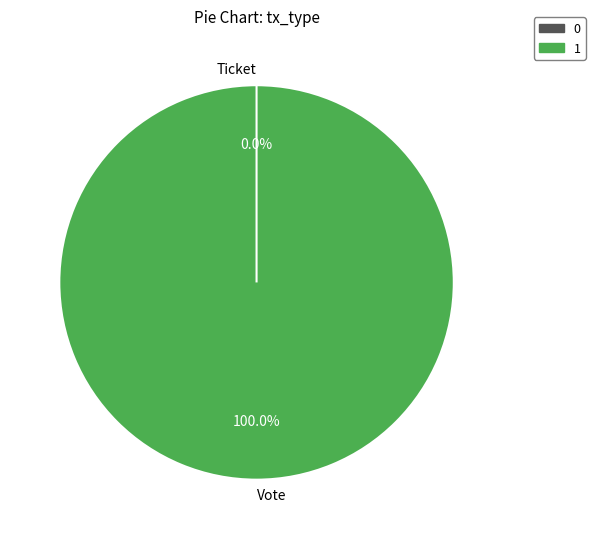

To the nearest percent, what percentage of the pie is Vote?

100%